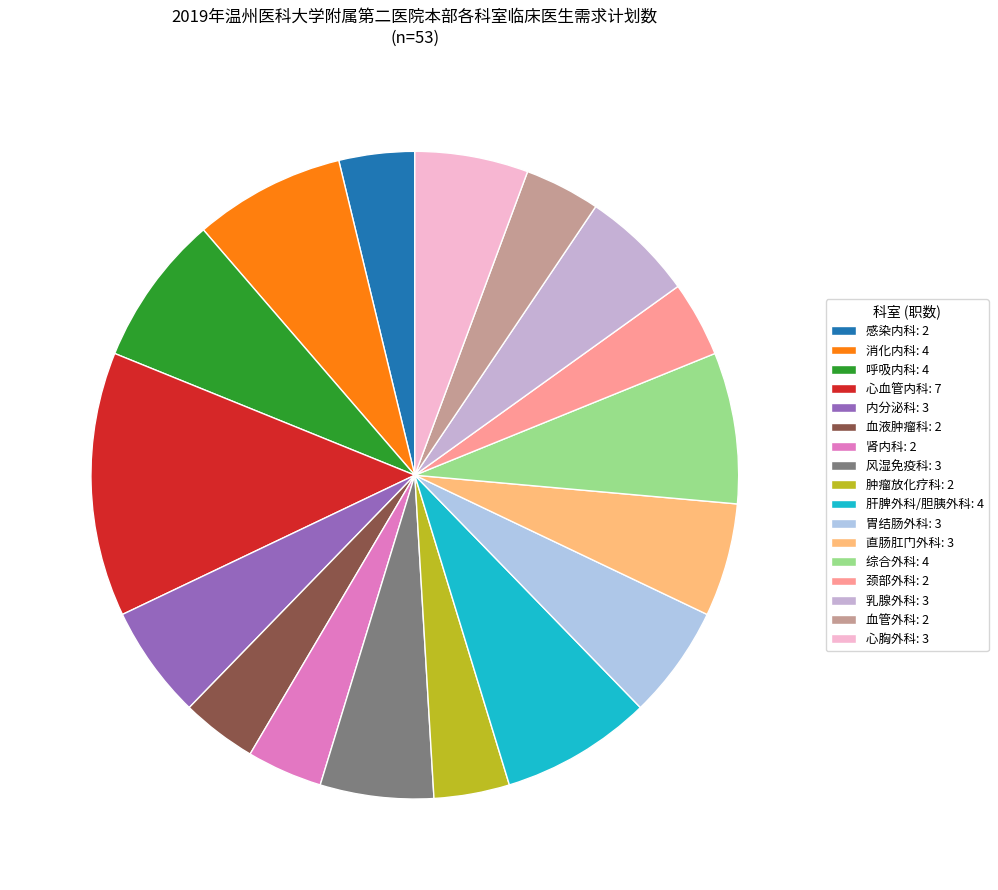

Does 心胸外科 represent more than half of the total?

No